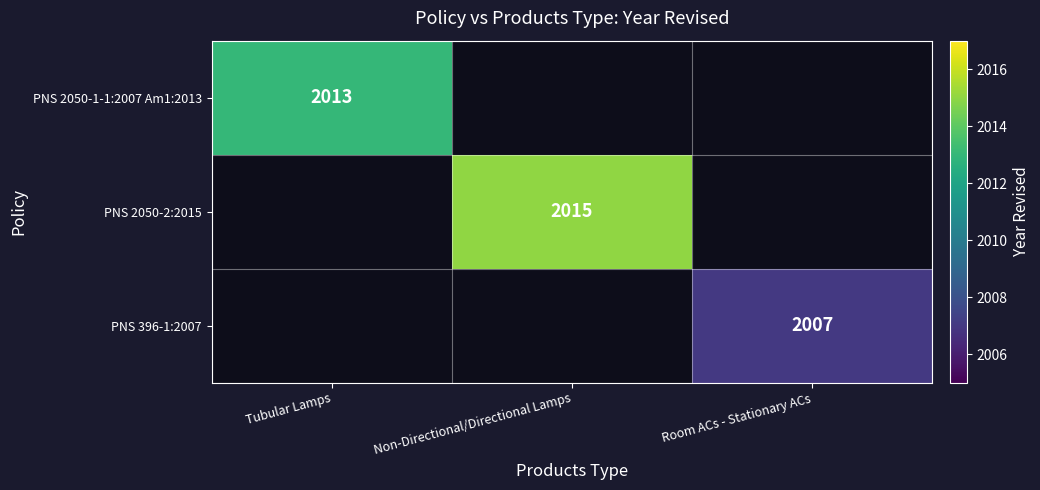

The PNS 396-1:2007 series shows 773 at Room ACs - Stationary ACs. True or false?

False